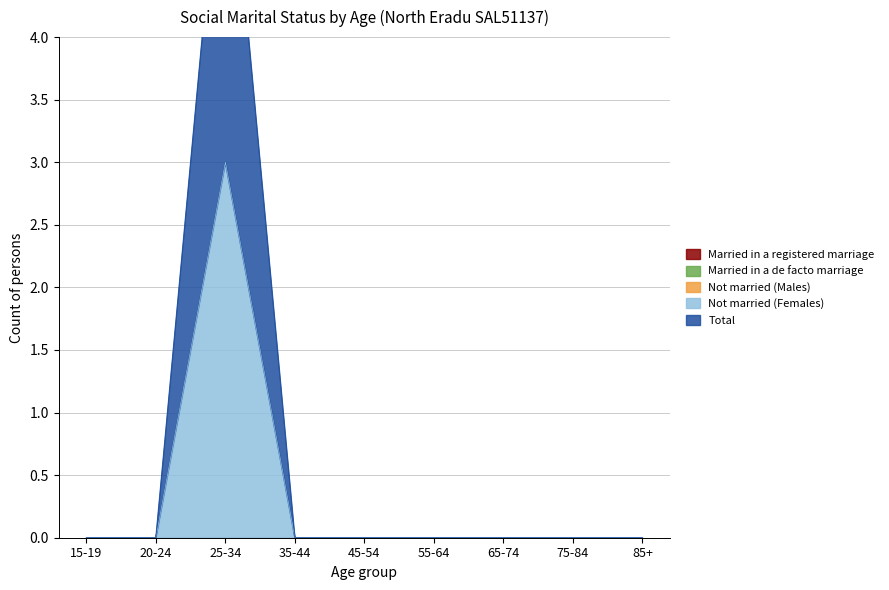

Reading right to left, what are all the values shown in this chart?

Married in a registered marriage: 85+=0	75-84=0	65-74=0	55-64=0	45-54=0	35-44=0	25-34=0	20-24=0	15-19=0
Married in a de facto marriage: 85+=0	75-84=0	65-74=0	55-64=0	45-54=0	35-44=0	25-34=0	20-24=0	15-19=0
Not married (Males): 85+=0	75-84=0	65-74=0	55-64=0	45-54=0	35-44=0	25-34=0	20-24=0	15-19=0
Not married (Females): 85+=0	75-84=0	65-74=0	55-64=0	45-54=0	35-44=0	25-34=3	20-24=0	15-19=0
Total: 85+=0	75-84=0	65-74=0	55-64=0	45-54=0	35-44=0	25-34=3	20-24=0	15-19=0